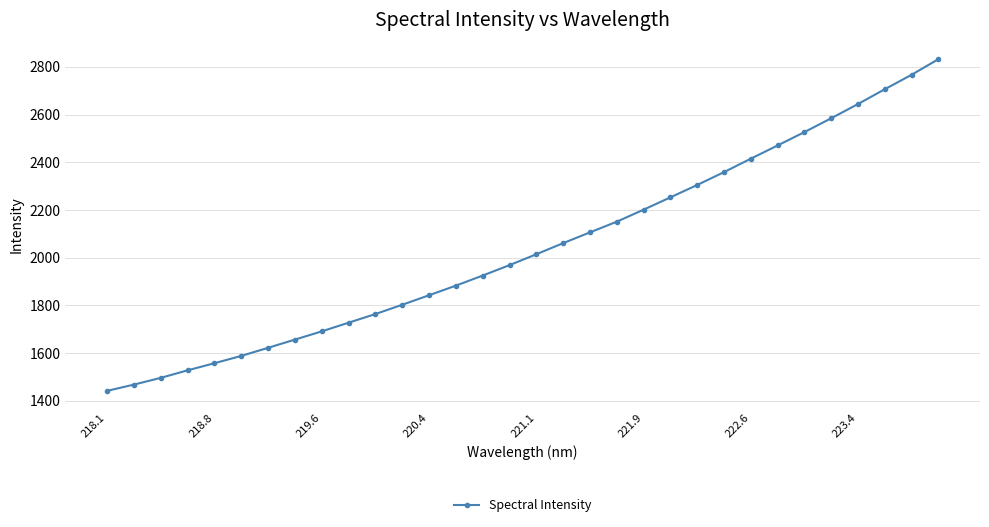

How many data points are less than 2014?

16